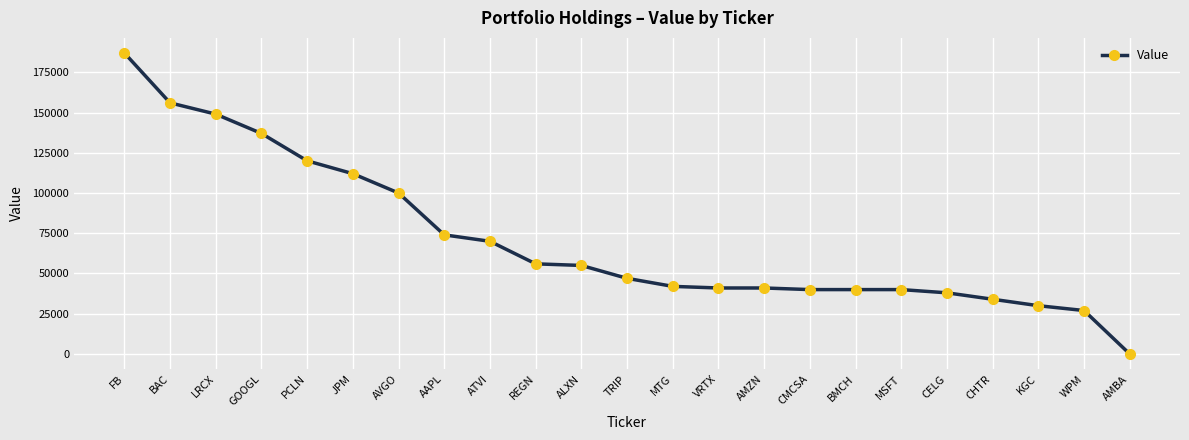

The value at JPM is 43868. True or false?

False